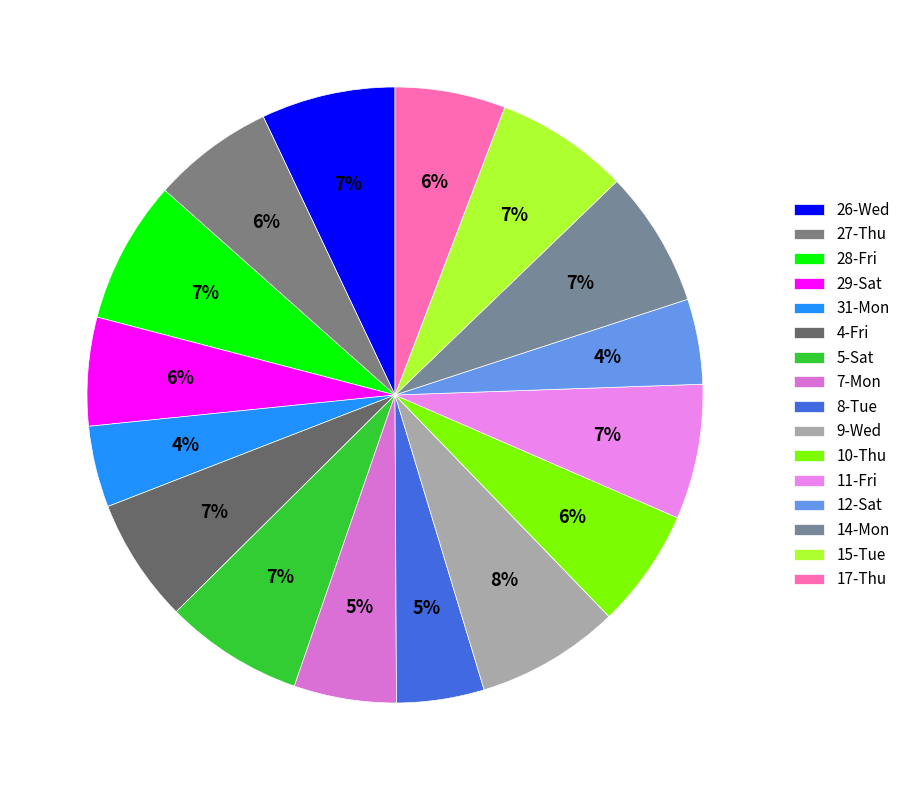

How many segments does this pie chart have?

16